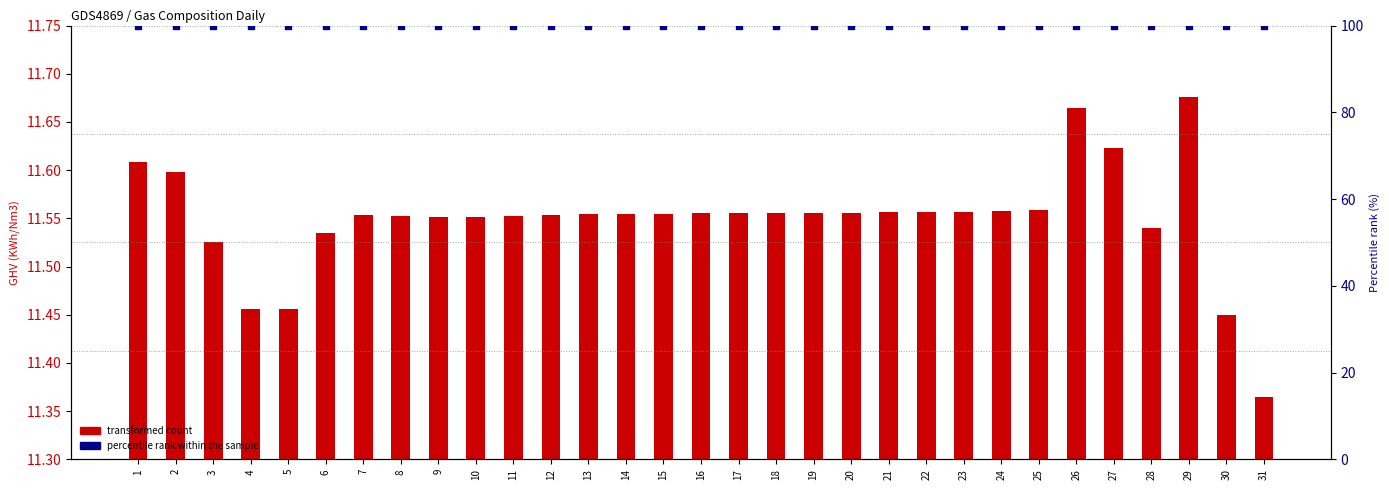

At which category is the sum across all series the highest?

29